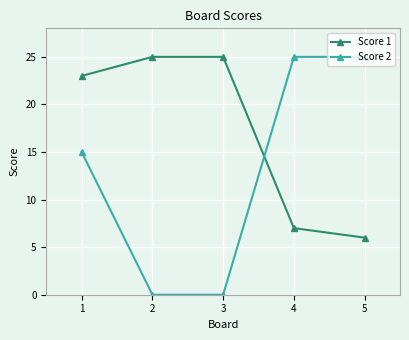

How many times do Score 2 and Score 1 cross each other?

1